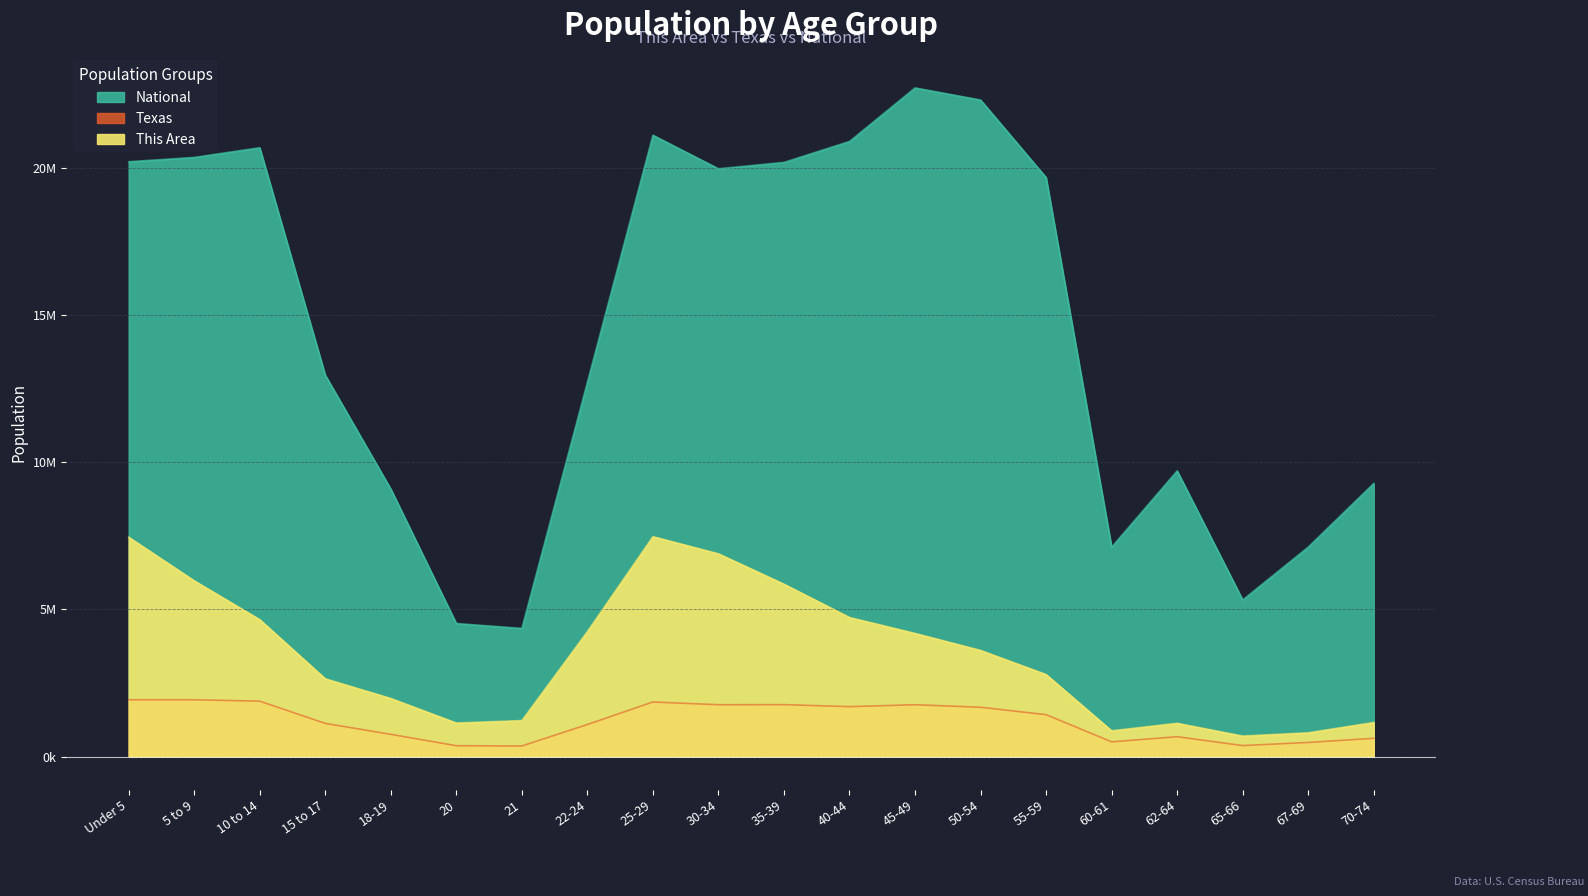

Count the number of data series in this chart.

3